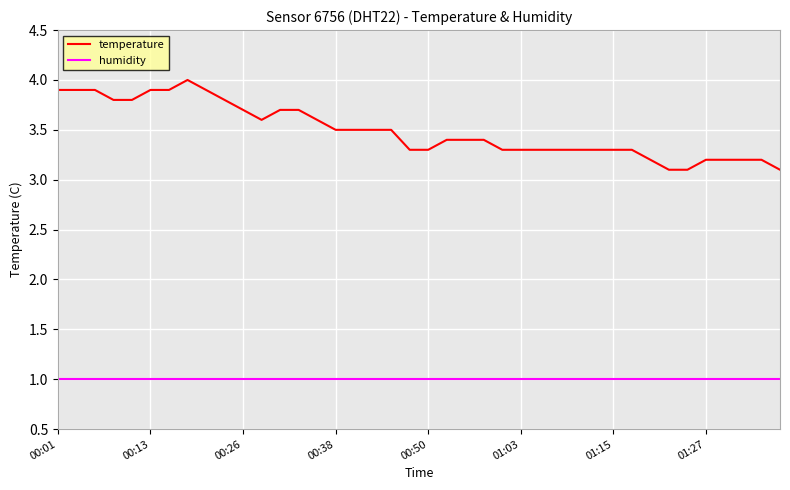

What is the minimum value shown in the chart?

1.0